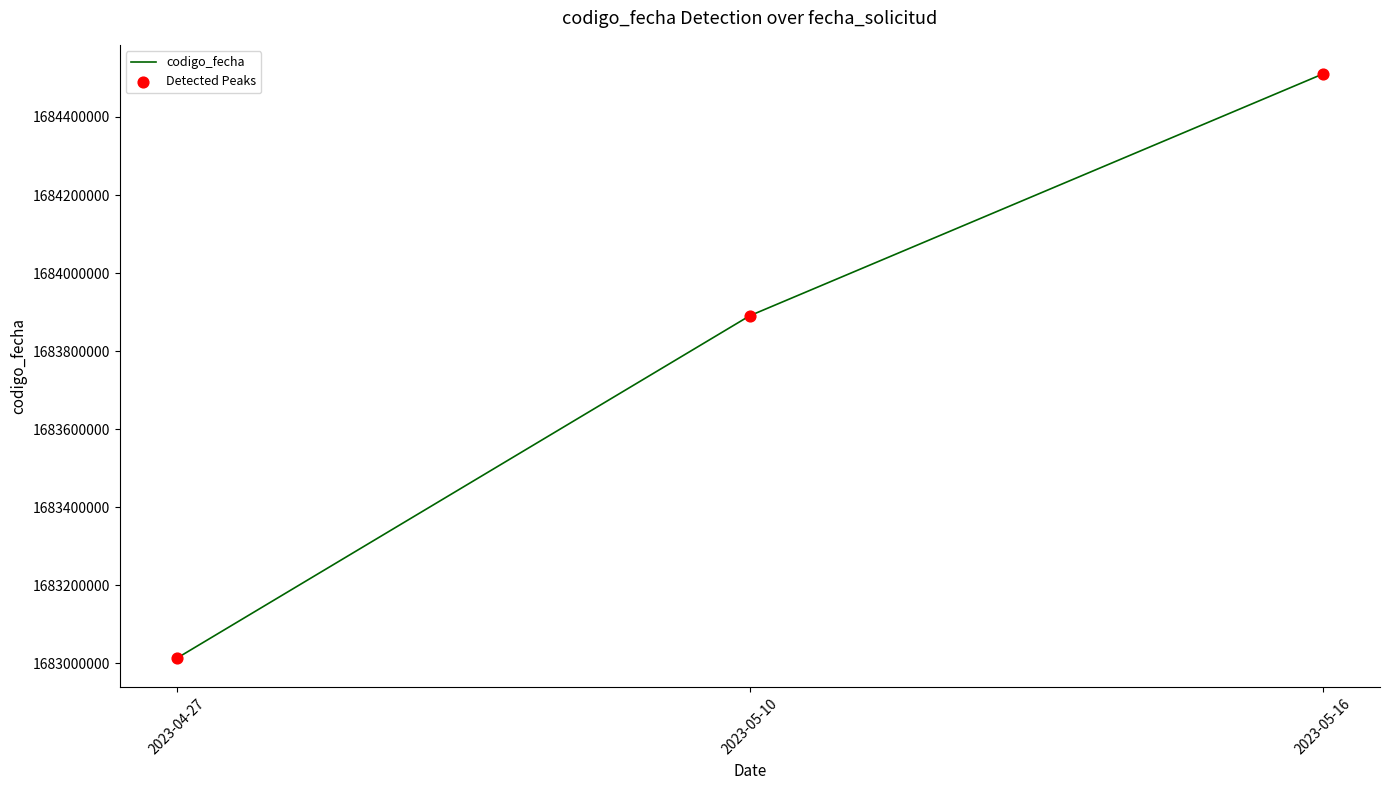

Is it true that the value at 2023-05-10 is 2637851571?

False